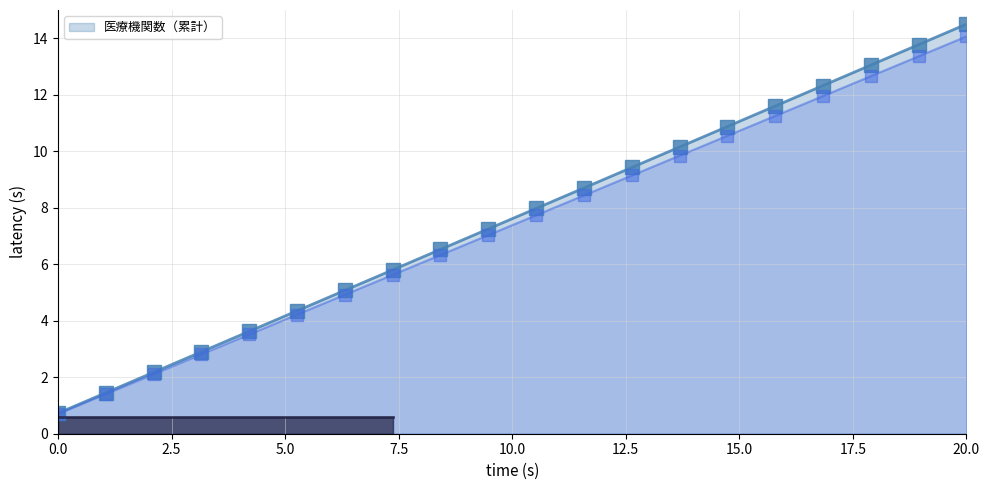

What is the sum of all values?

152.2